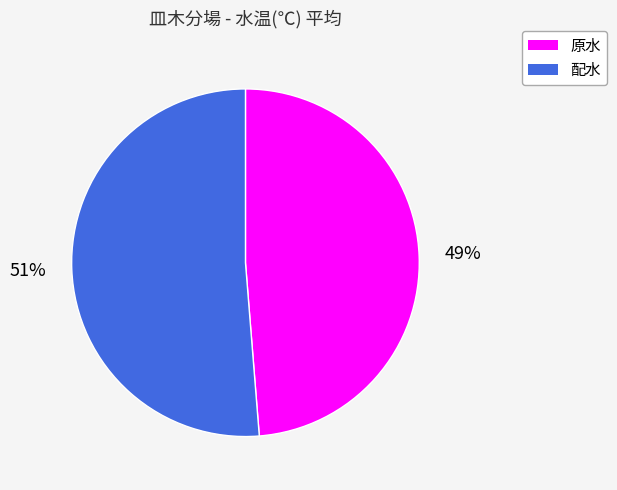

Is the sum of 原水 and 配水 greater than half?

Yes